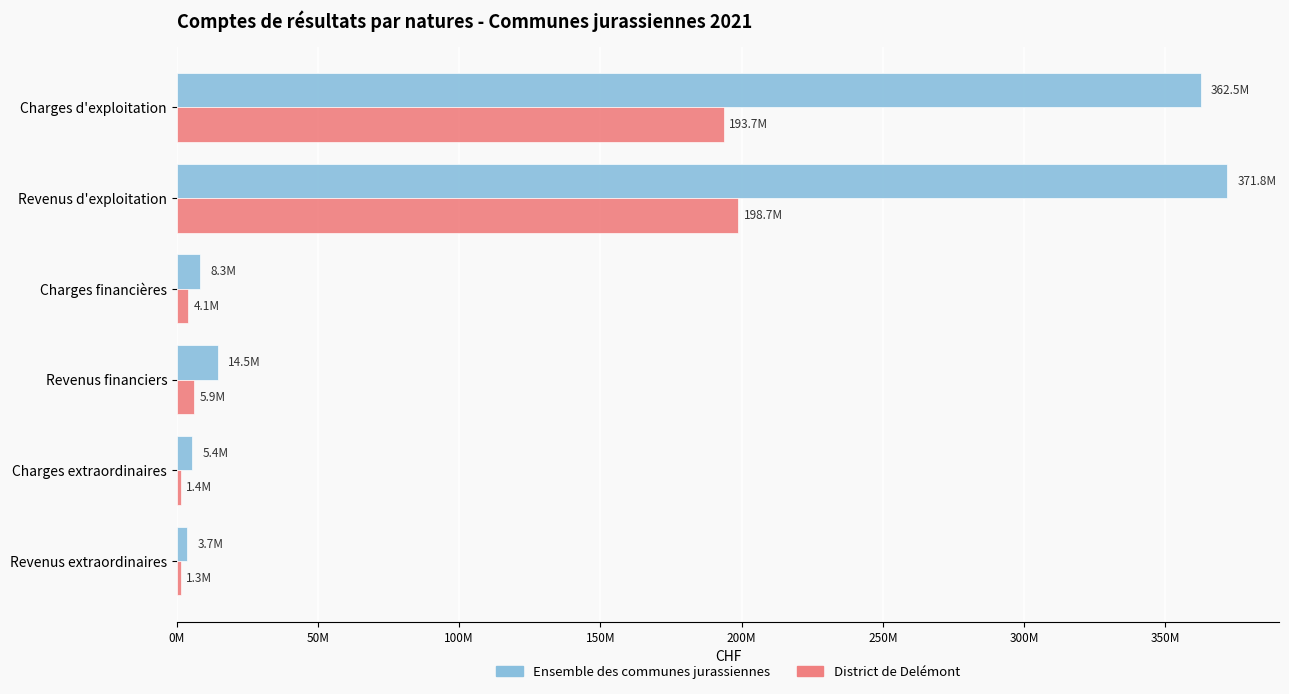

What is the smallest value displayed?

1328575.9